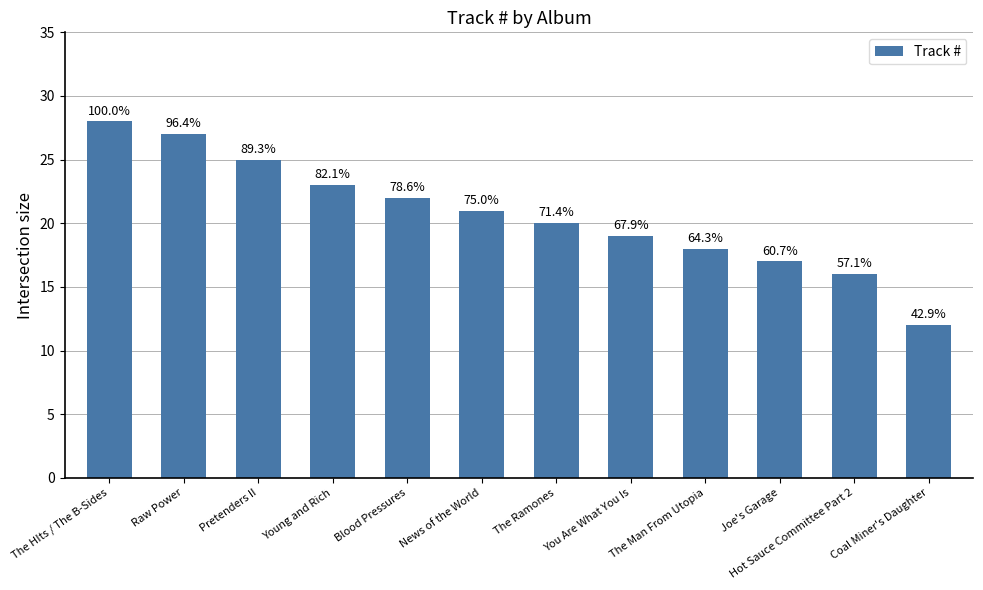

Is it true that the value at Coal Miner's Daughter is 8?

False